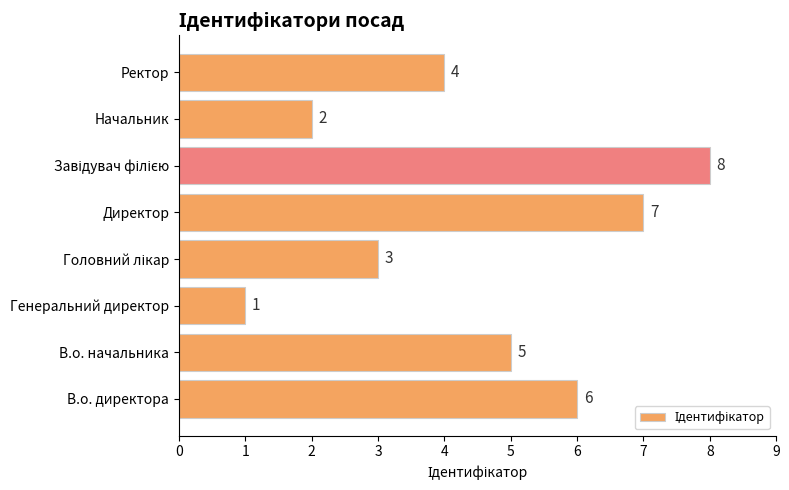

What is the maximum value shown in the chart?

8